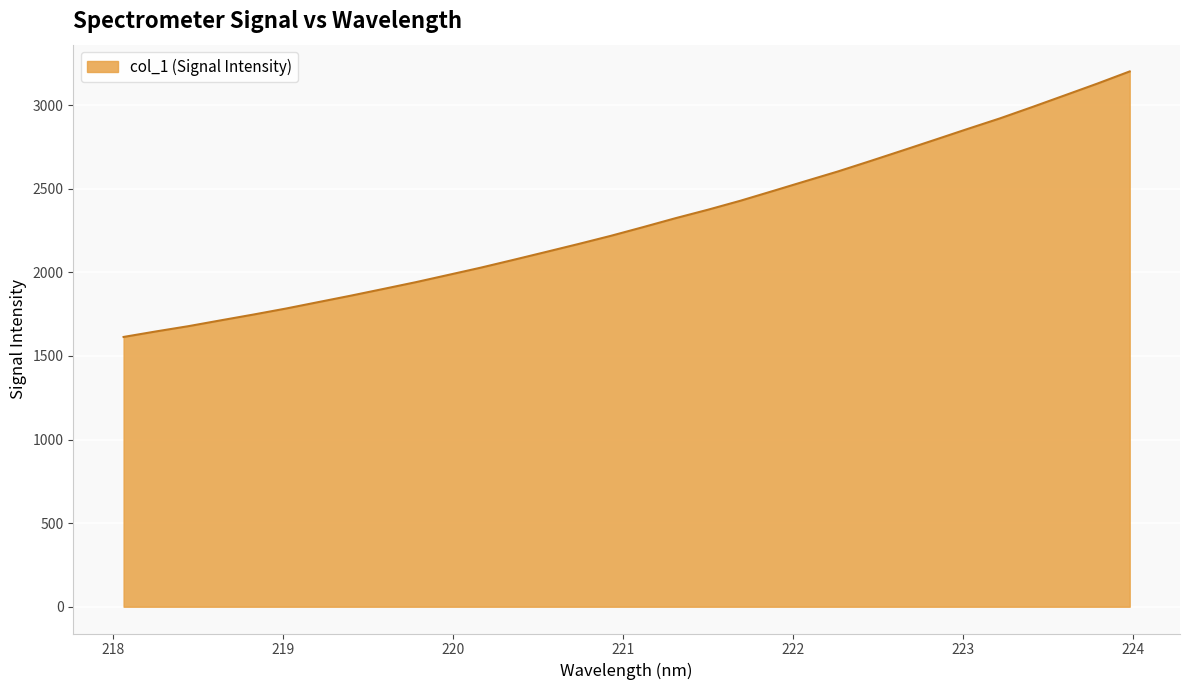

What is the maximum value shown in the chart?

3201.7